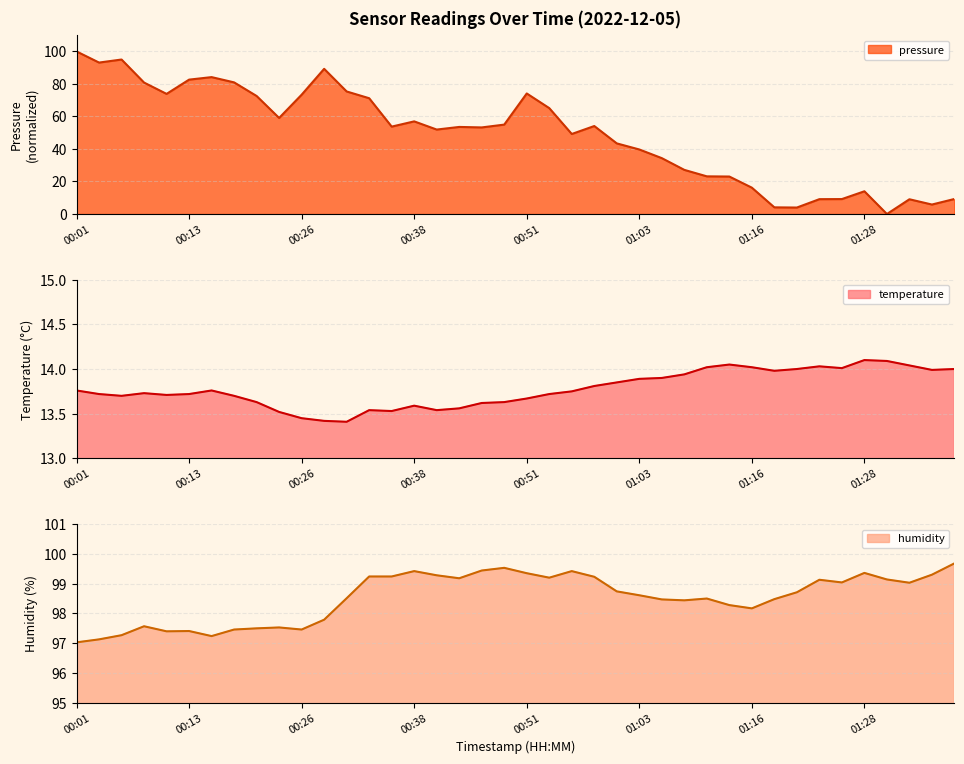

Which category has the highest value in the humidity series?

01:38